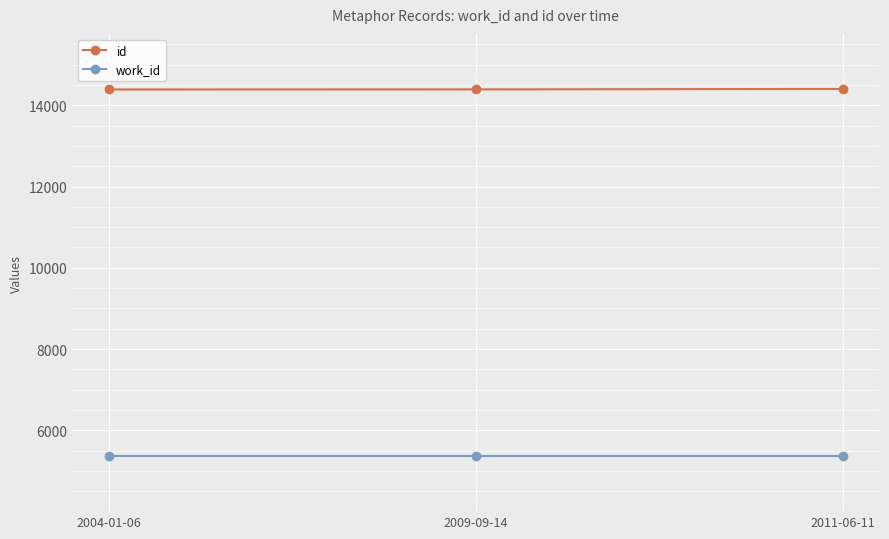

List the series in order of their overall mean, lowest first.

work_id, id